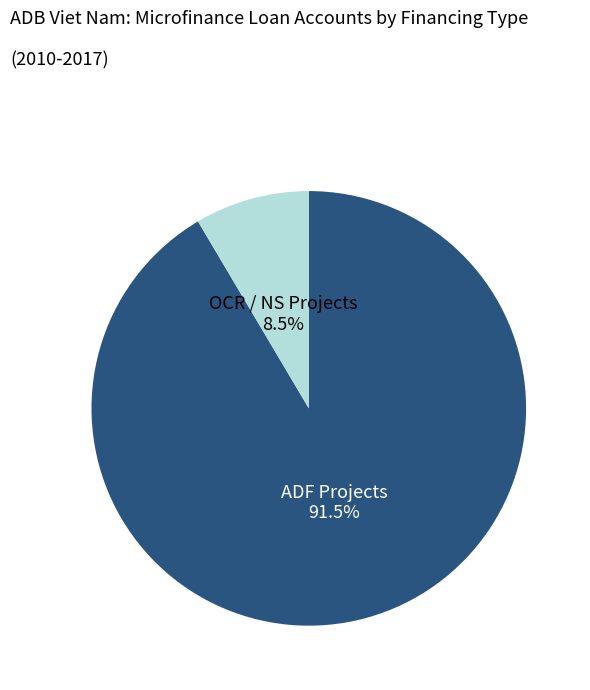

Does any single category account for the majority?

Yes